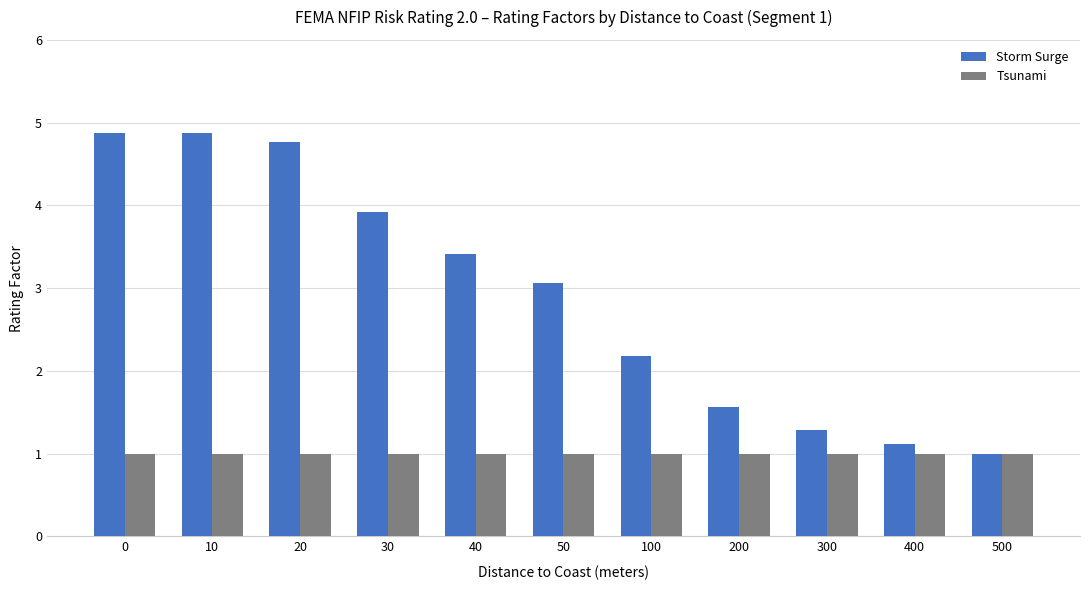

List the series in order of their overall mean, highest first.

Storm Surge, Tsunami